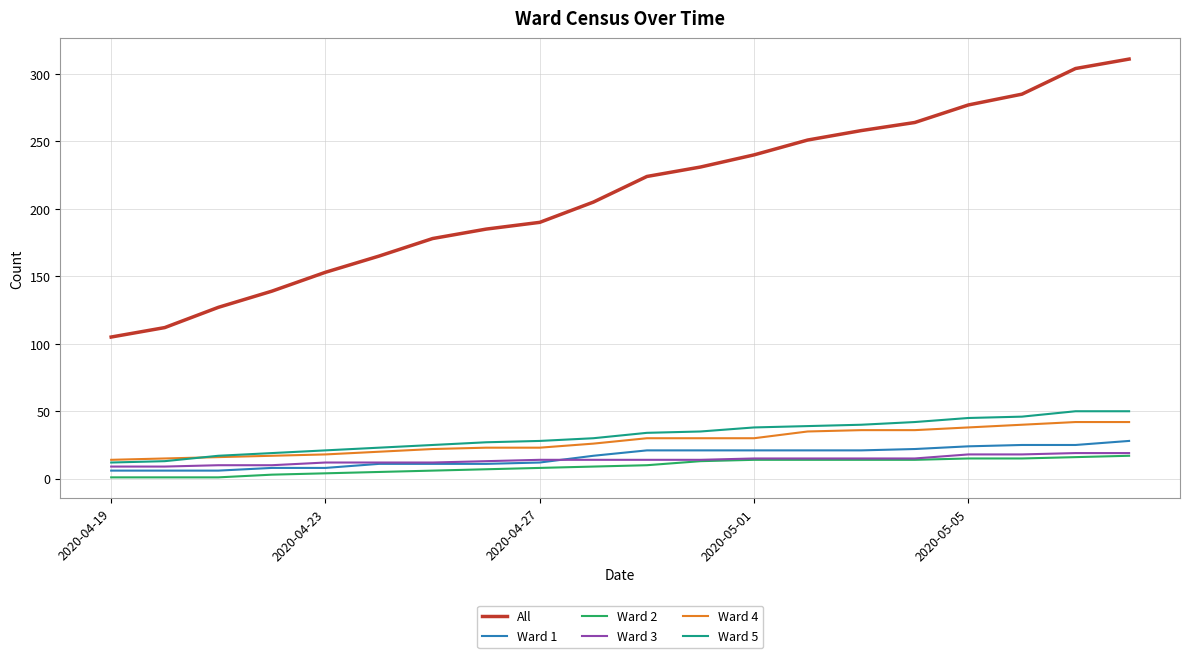

Which series has the widest spread of values?

All